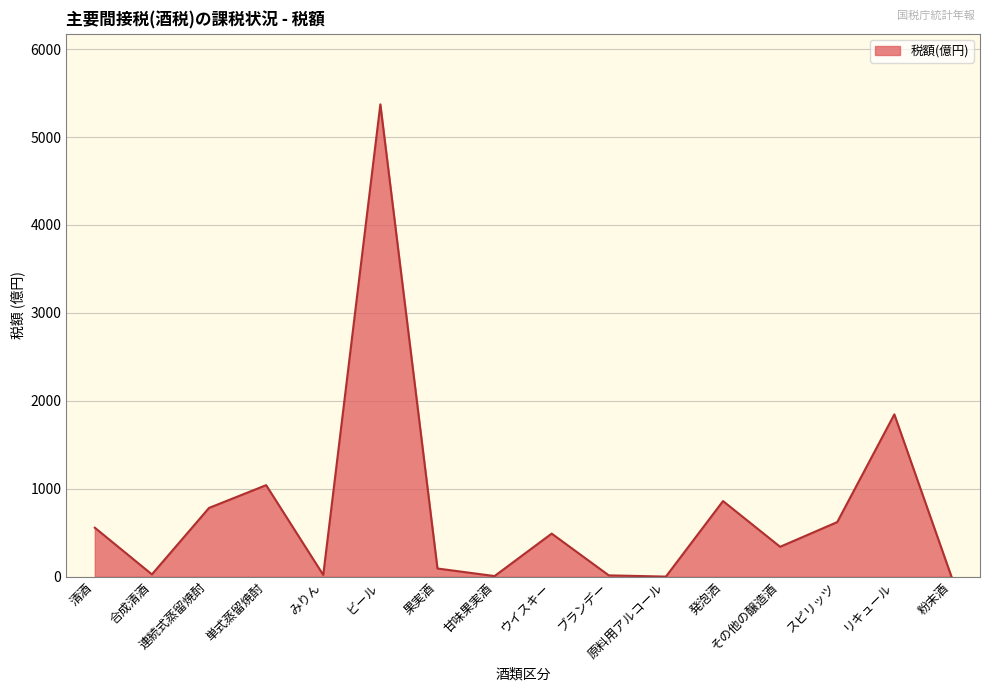

How many lines are shown in the chart?

1